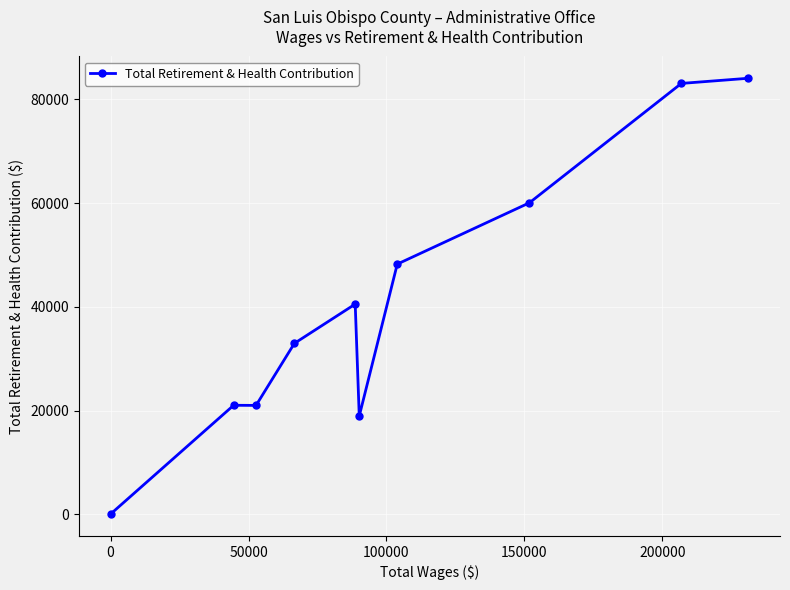

What is the difference between the second highest and second lowest values?

64130